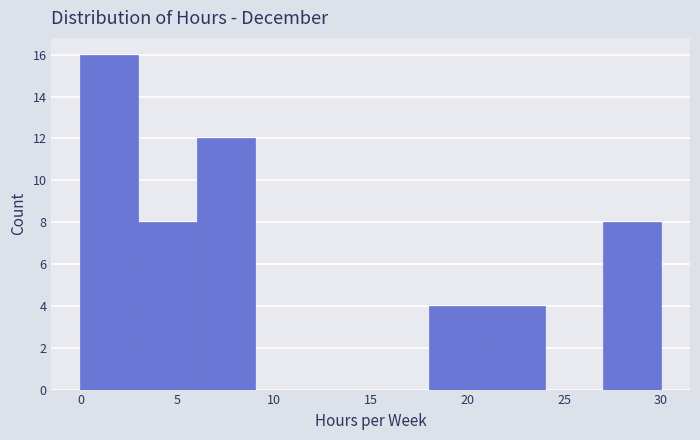

Reading left to right, transcribe this chart: for each bar, give the range it covers on the x-axis and its height. The values are not printed on the chart, so give them approximately, as read against the axis.

0 to 3: 16
3 to 6: 8
6 to 9: 12
9 to 12: 0
12 to 15: 0
15 to 18: 0
18 to 21: 4
21 to 24: 4
24 to 27: 0
27 to 30: 8